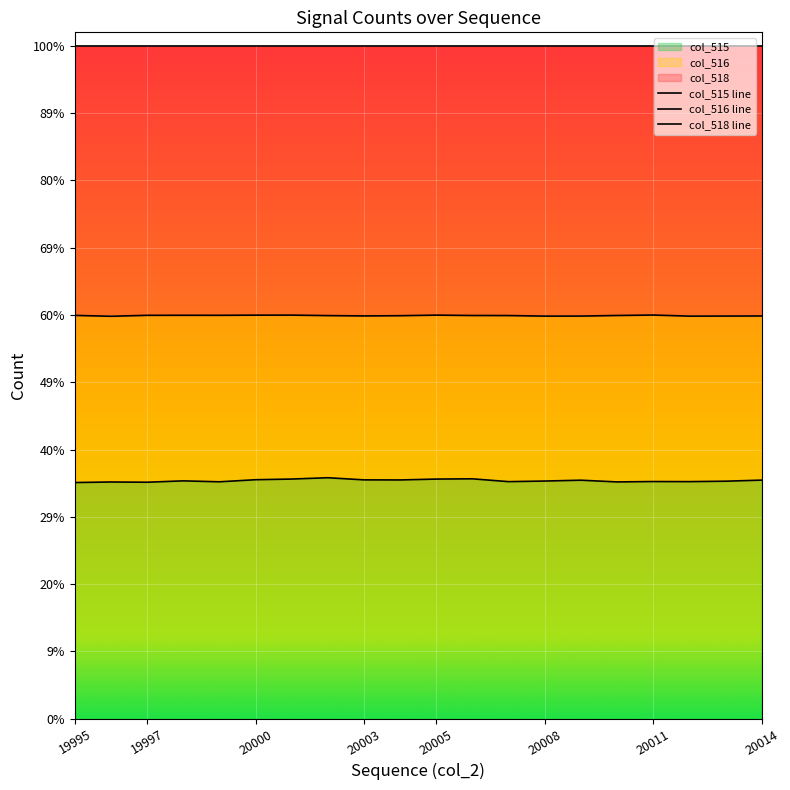

What is the difference between the highest and lowest values at 12?

42446